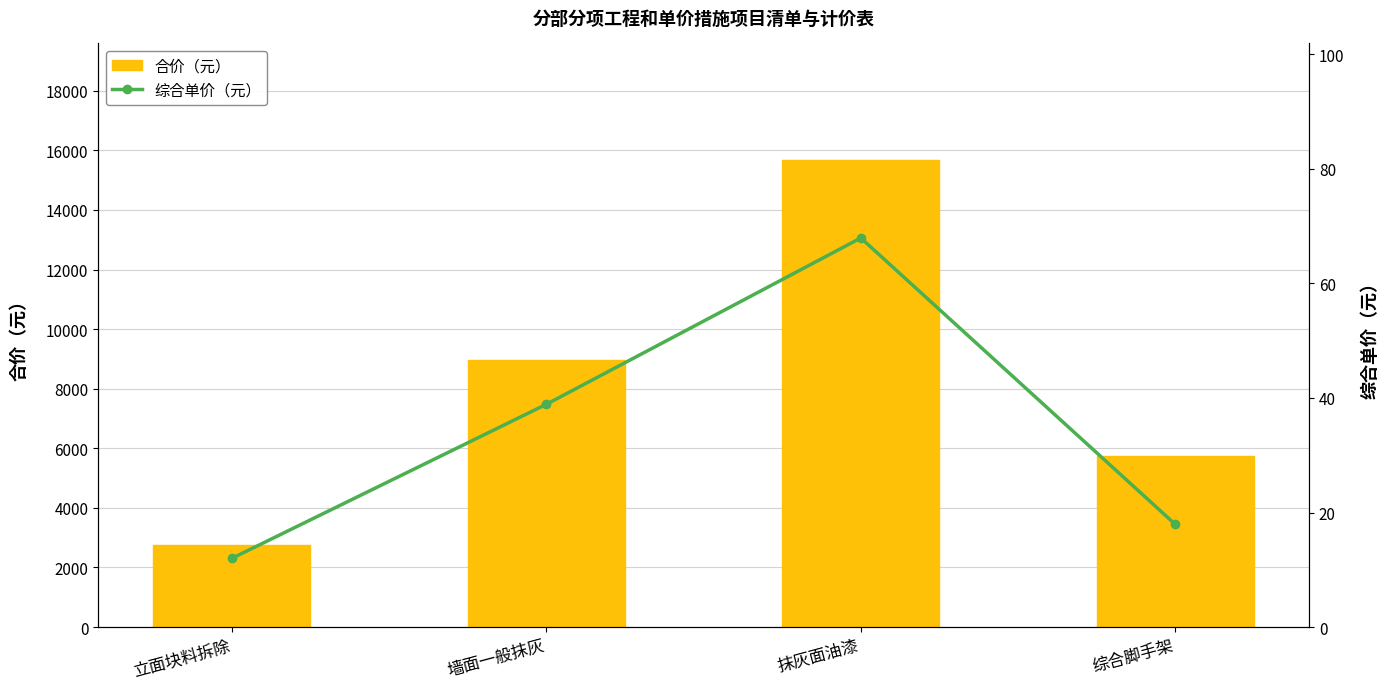

What is the maximum value shown in the chart?

15669.7